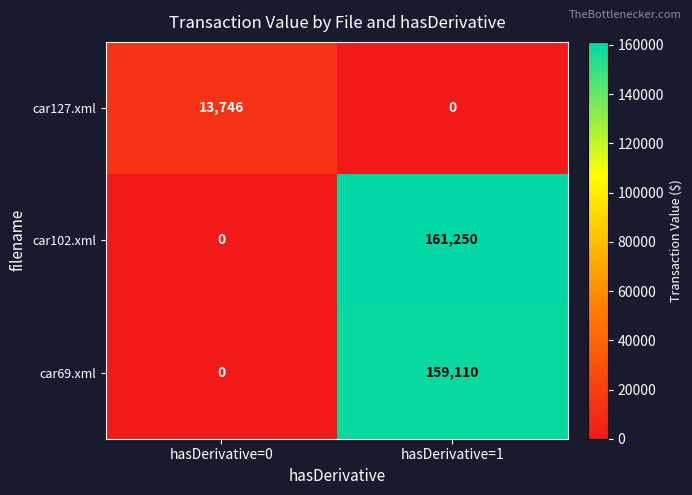

What is the sum of the car102.xml values at hasDerivative=0 and hasDerivative=1?

161250